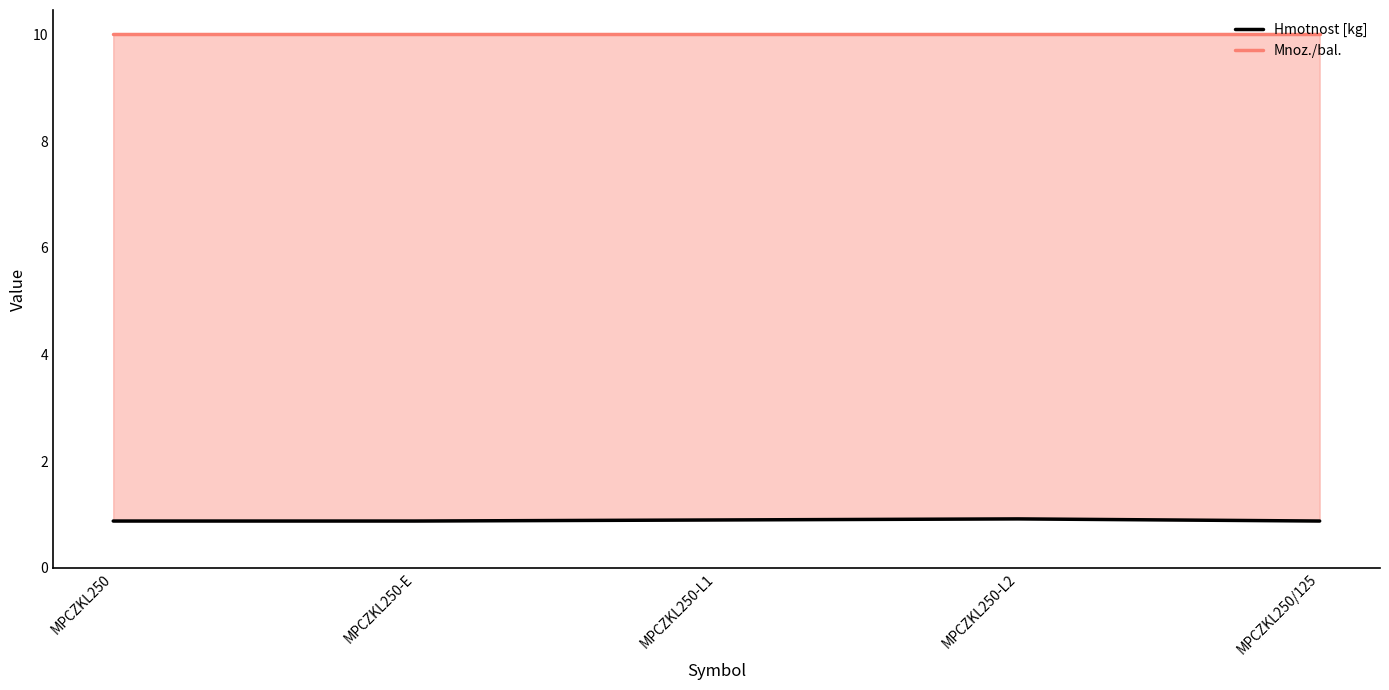

What is the label of the 2nd point from the right?

MPCZKL250-L2